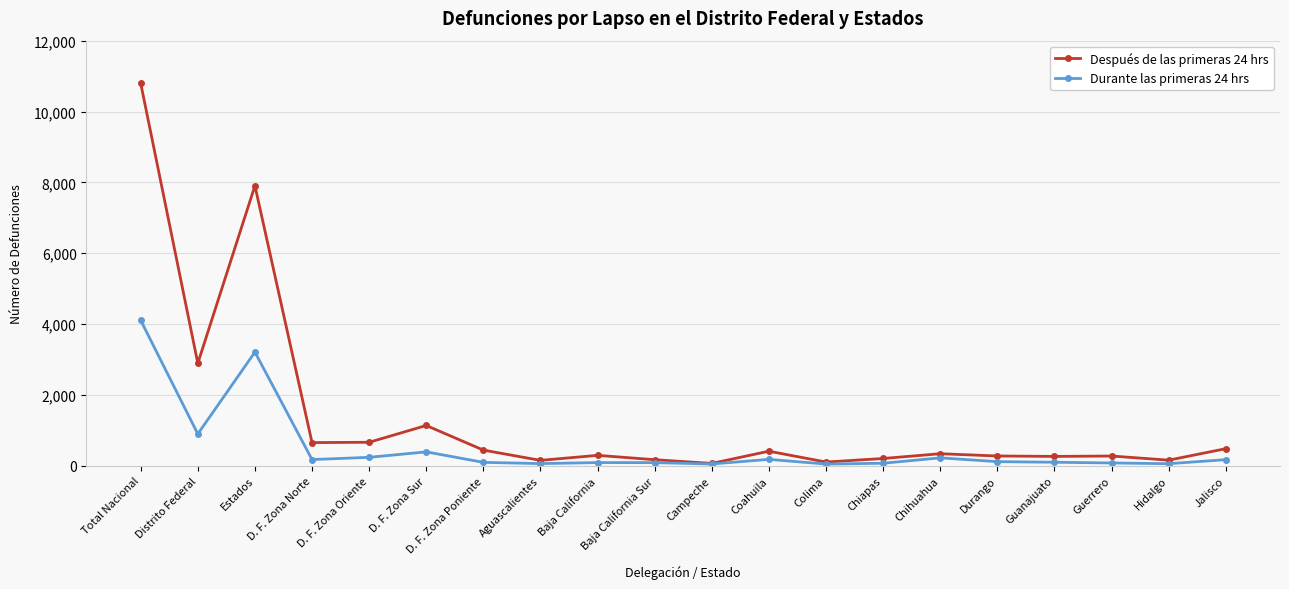

What is the label of the 18th point from the right?

Estados